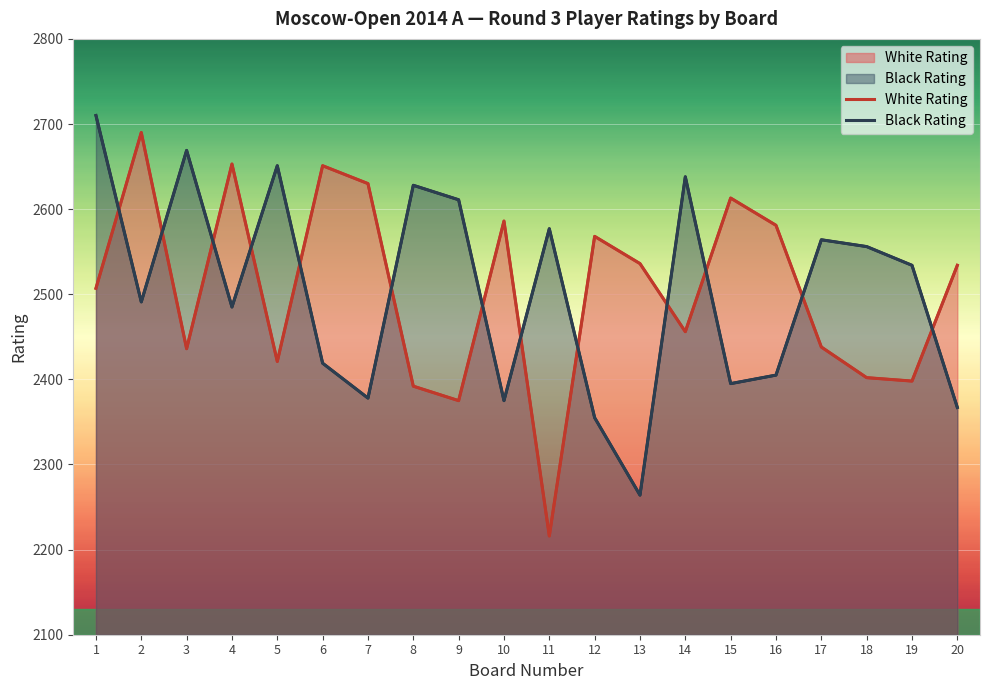

What is the sum of the Black Rating values at 6 and 16?

4824